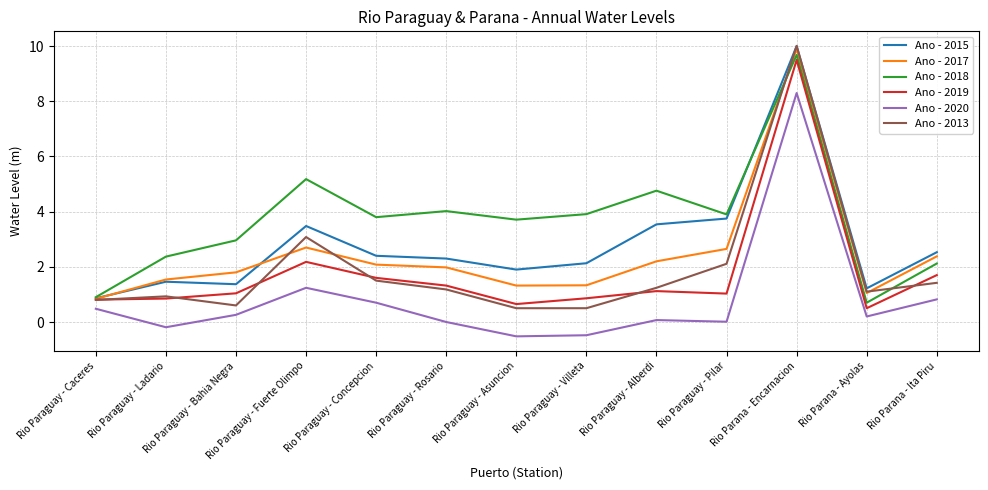

How many categories are shown in the chart?

13